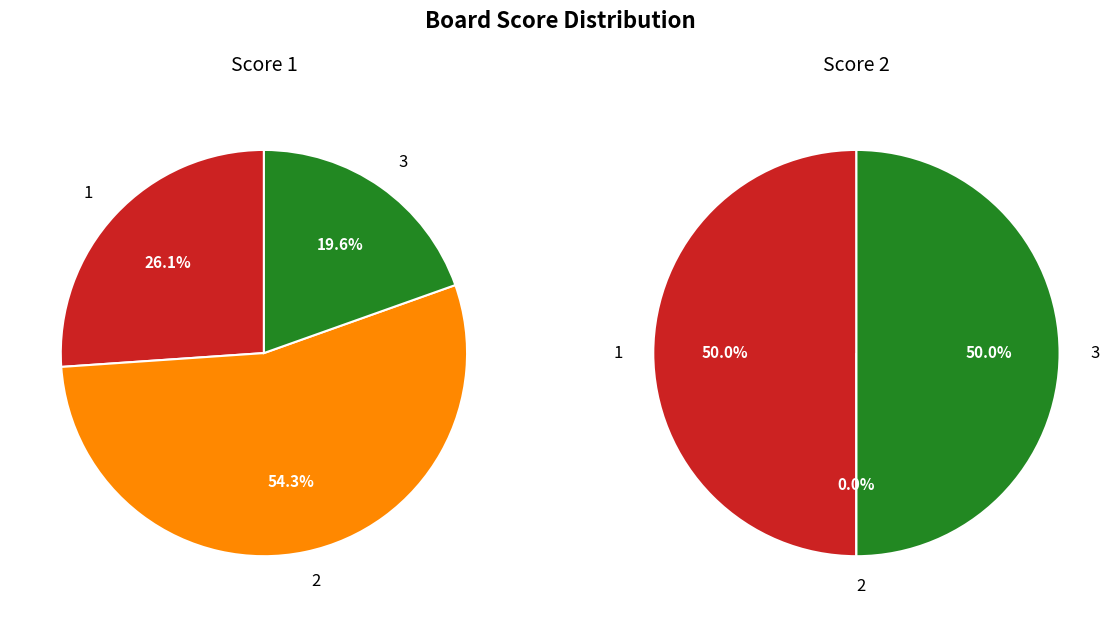

To the nearest percent, what is the combined percentage of 1 and 3?

100%